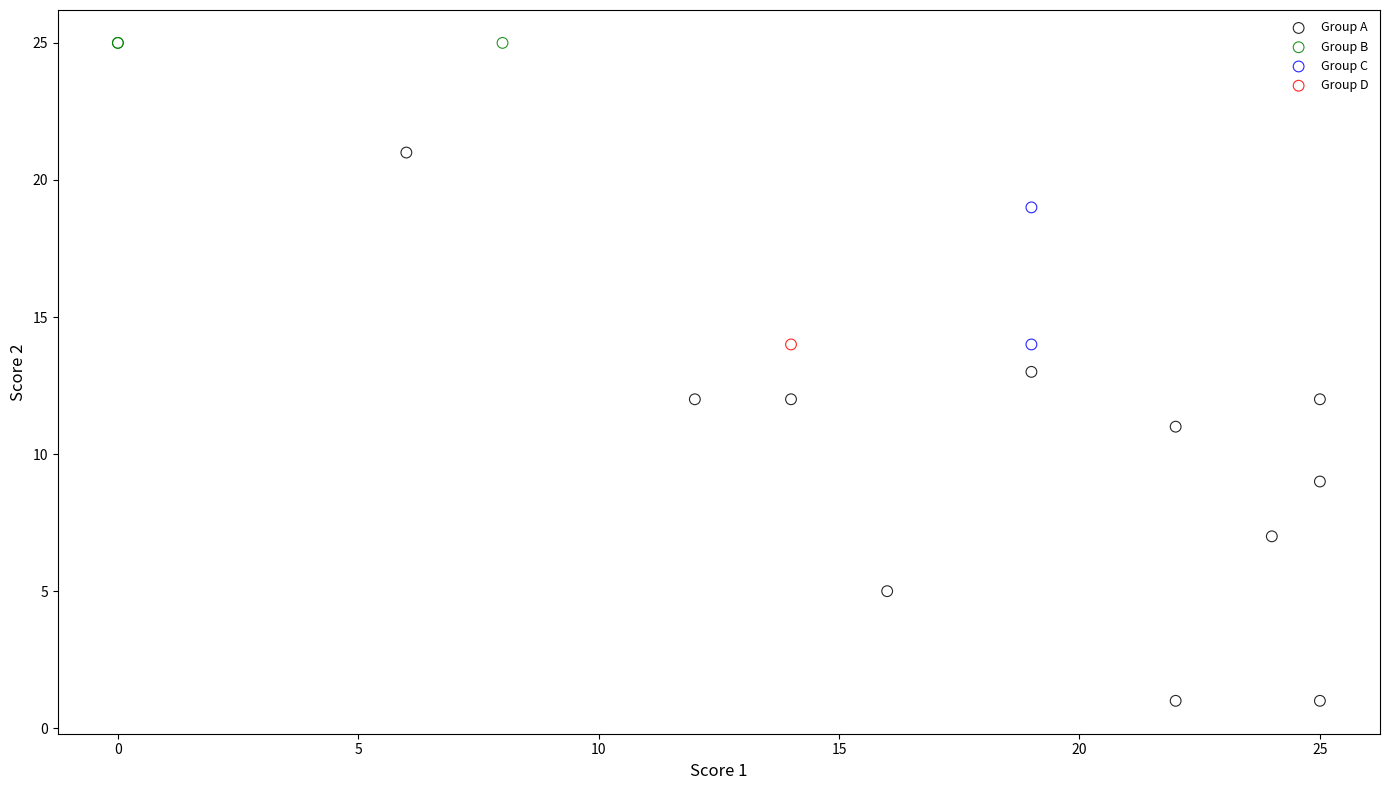

What are all the series names shown in the legend?

Group A, Group B, Group C, Group D